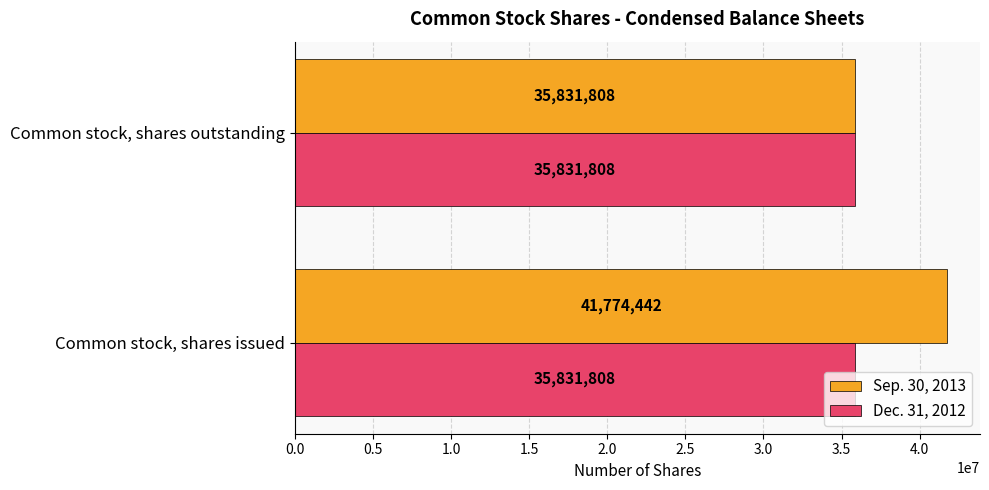

Count the number of categories in the chart.

2